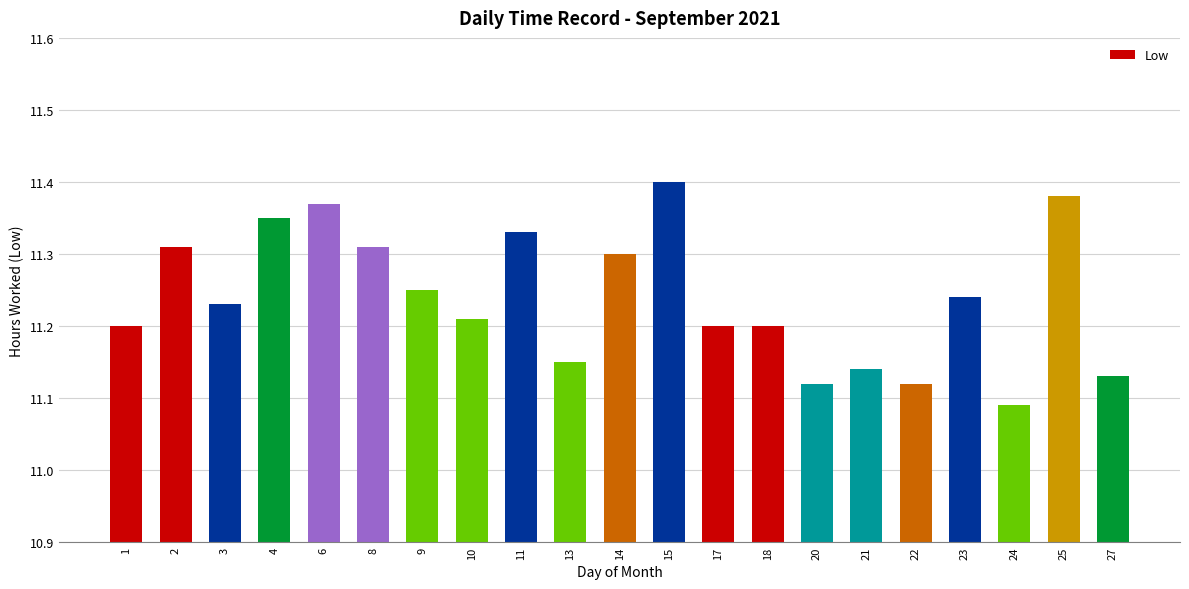

True or false: the data shows 11.2 at 9.

True